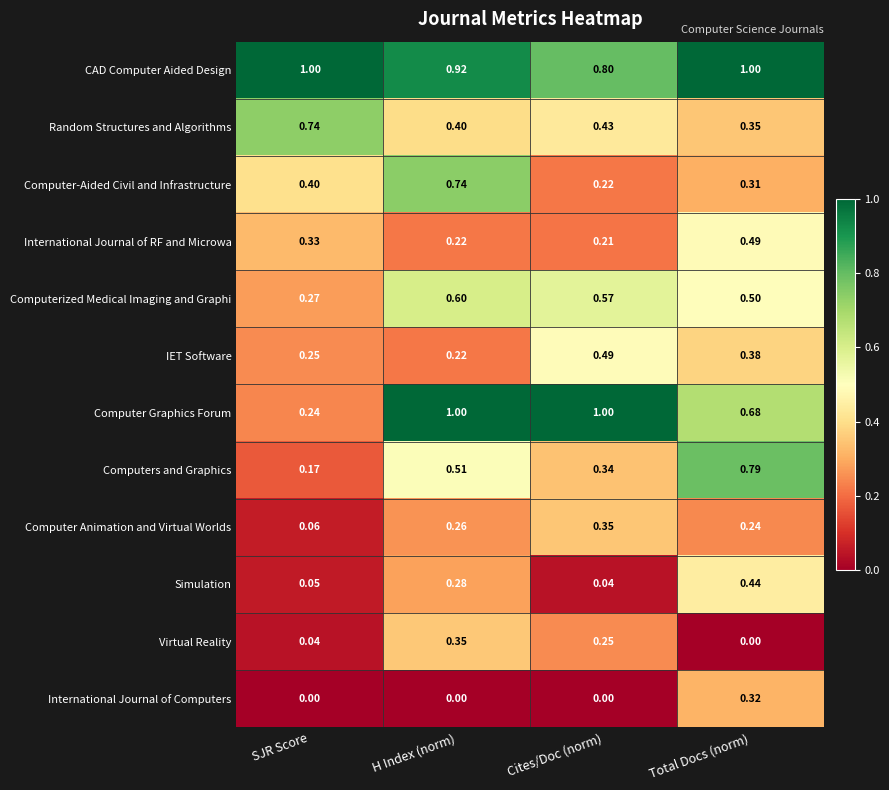

At which label does Simulation reach its peak?

Total Docs (norm)